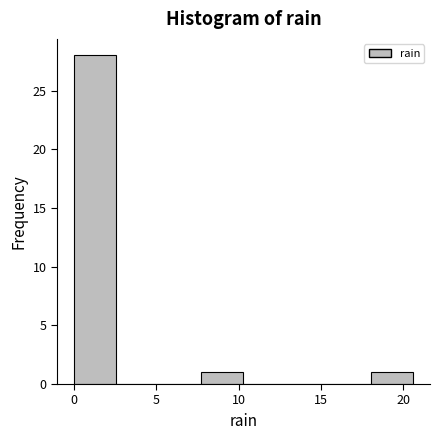

How tall is the bar that spans 7.5 to 10.5 on the x-axis? Neither the bar edges nor the heights are printed on the chart, so give them approximately, as read against the axes.

1